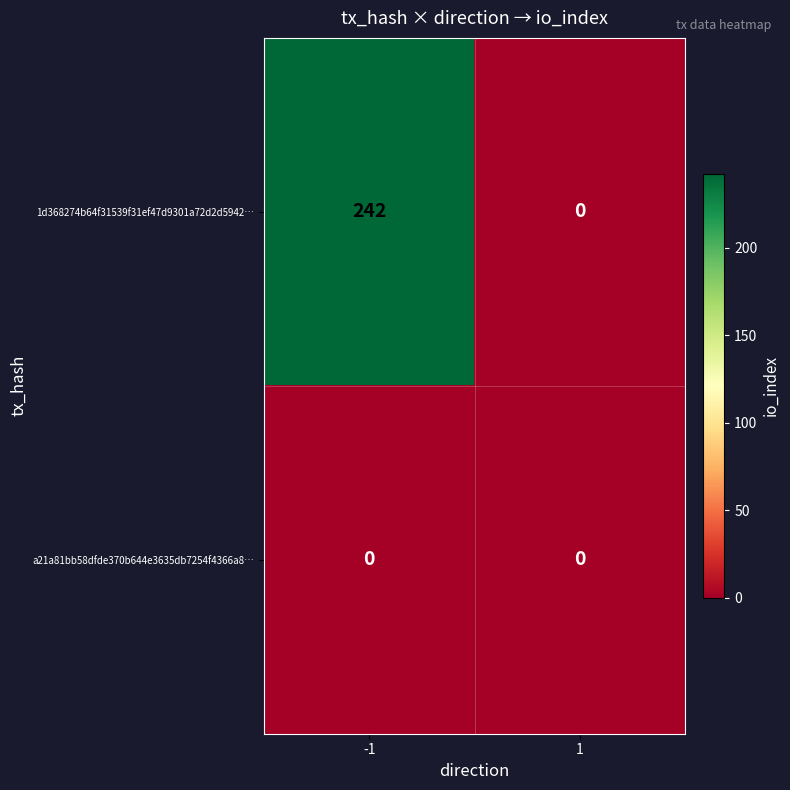

Reading right to left, what are all the values shown in this chart?

1d368274b64f31539f31ef47d9301a72d2d5942…: 1=0	-1=242
a21a81bb58dfde370b644e3635db7254f4366a8…: 1=0	-1=0